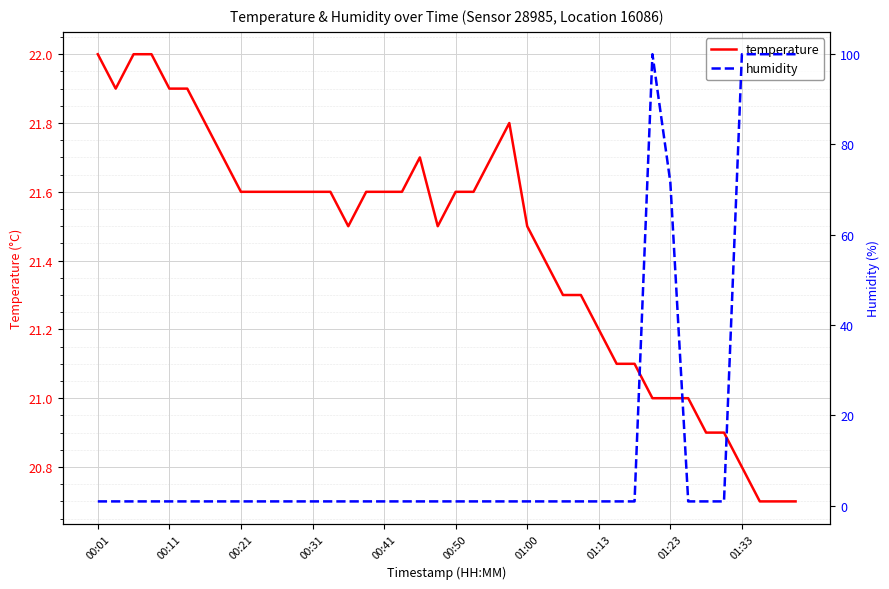

What is the maximum value for temperature?

22.0